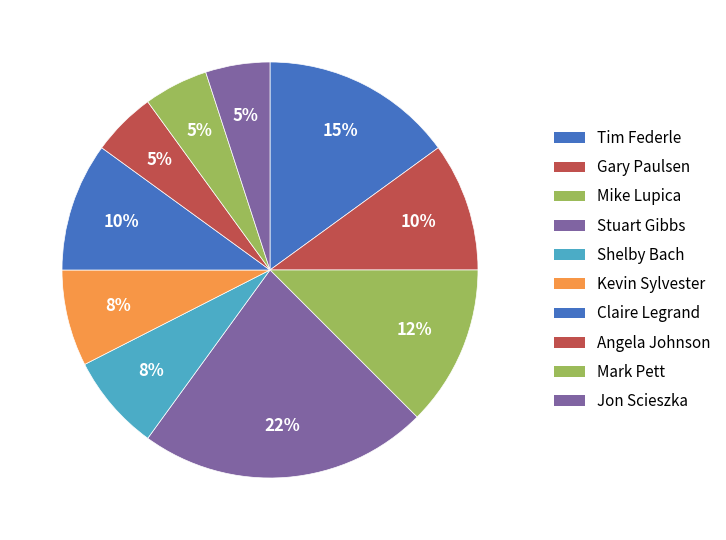

To the nearest percent, what is the average slice percentage?

10%